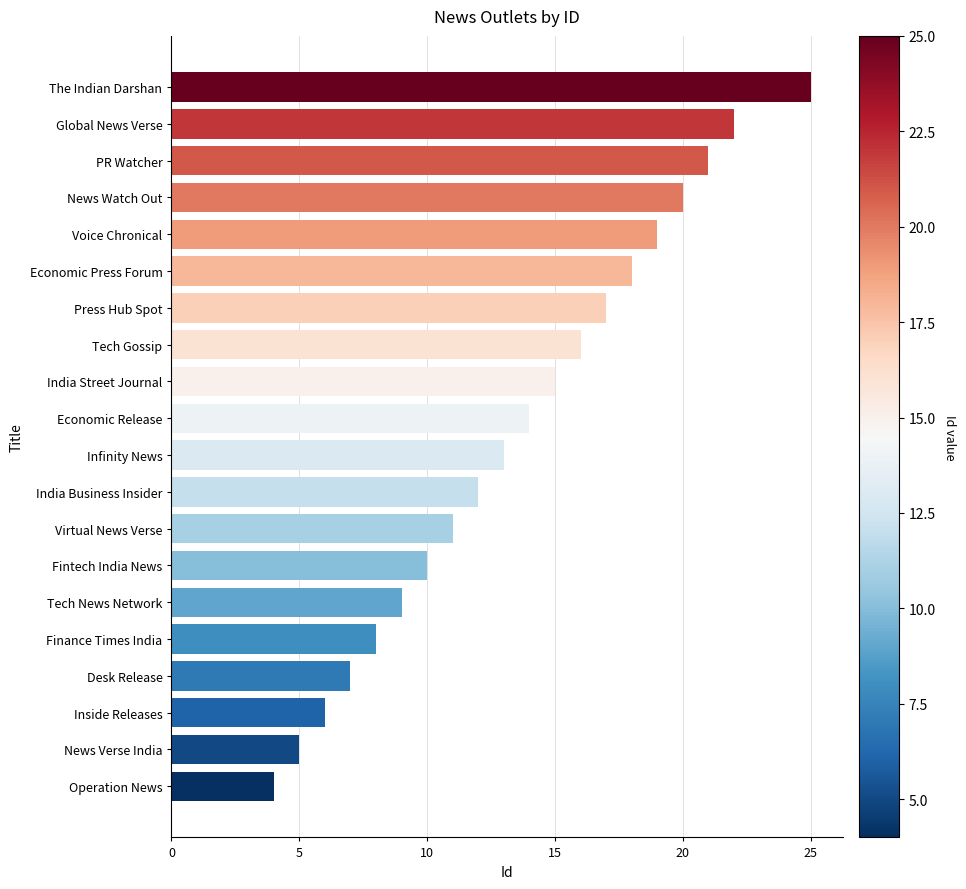

What is the average value?

14